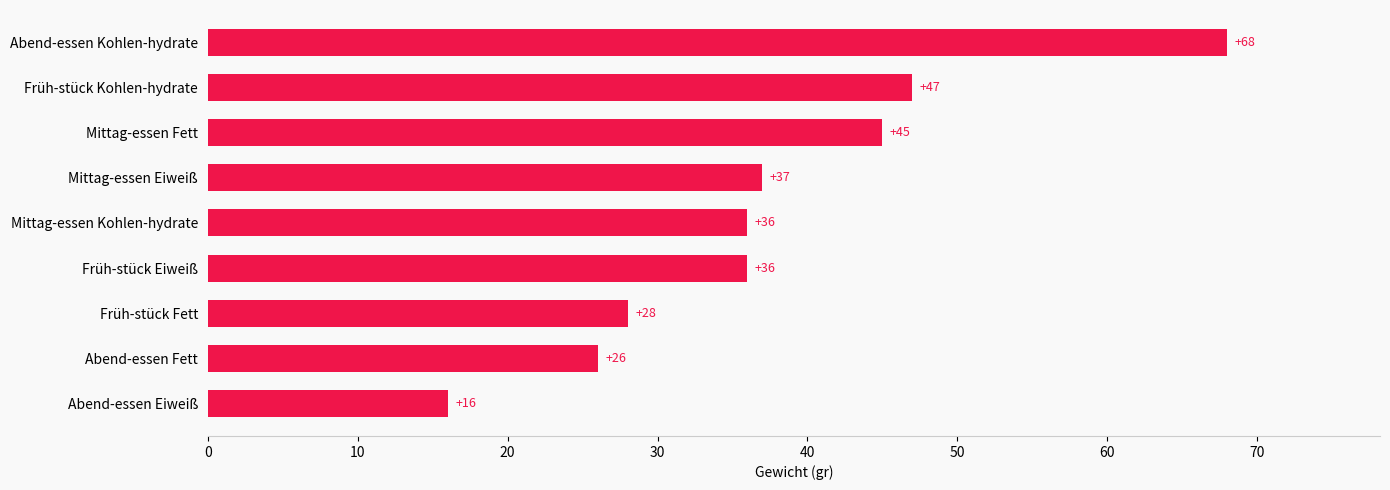

Are the bars horizontal?

Yes